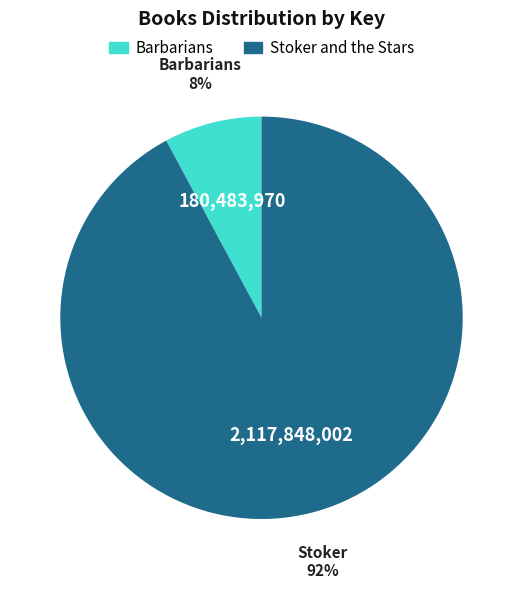

How many segments does this pie chart have?

2